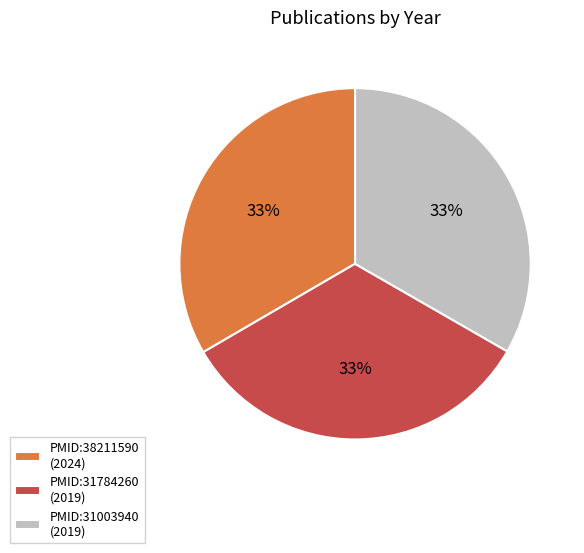

True or false: PMID:38211590 accounts for 33% of the total.

True